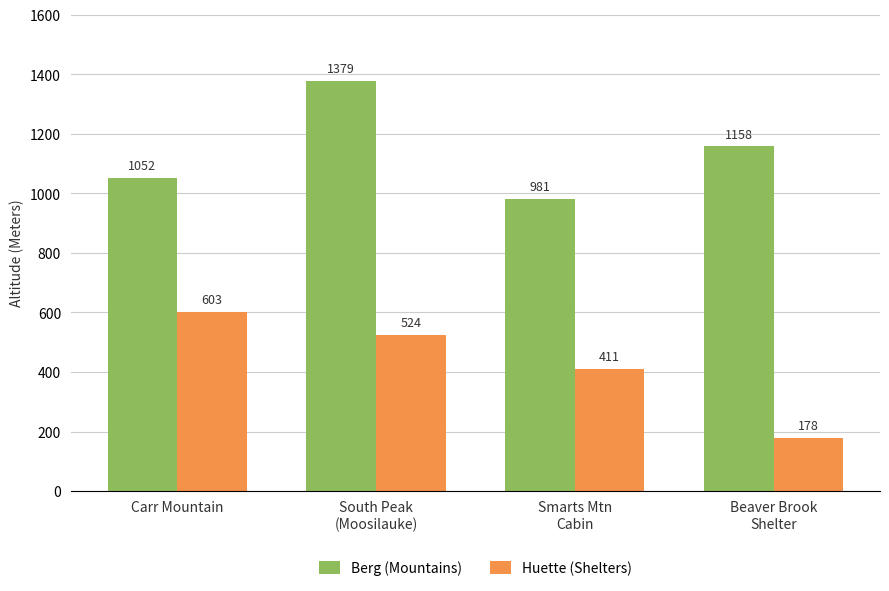

Which series has the largest total across all categories?

Berg (Mountains)